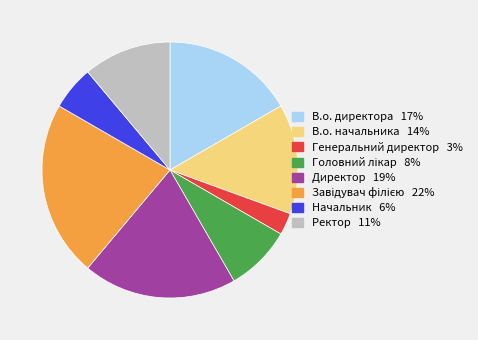

True or false: Начальник accounts for 1% of the total.

False